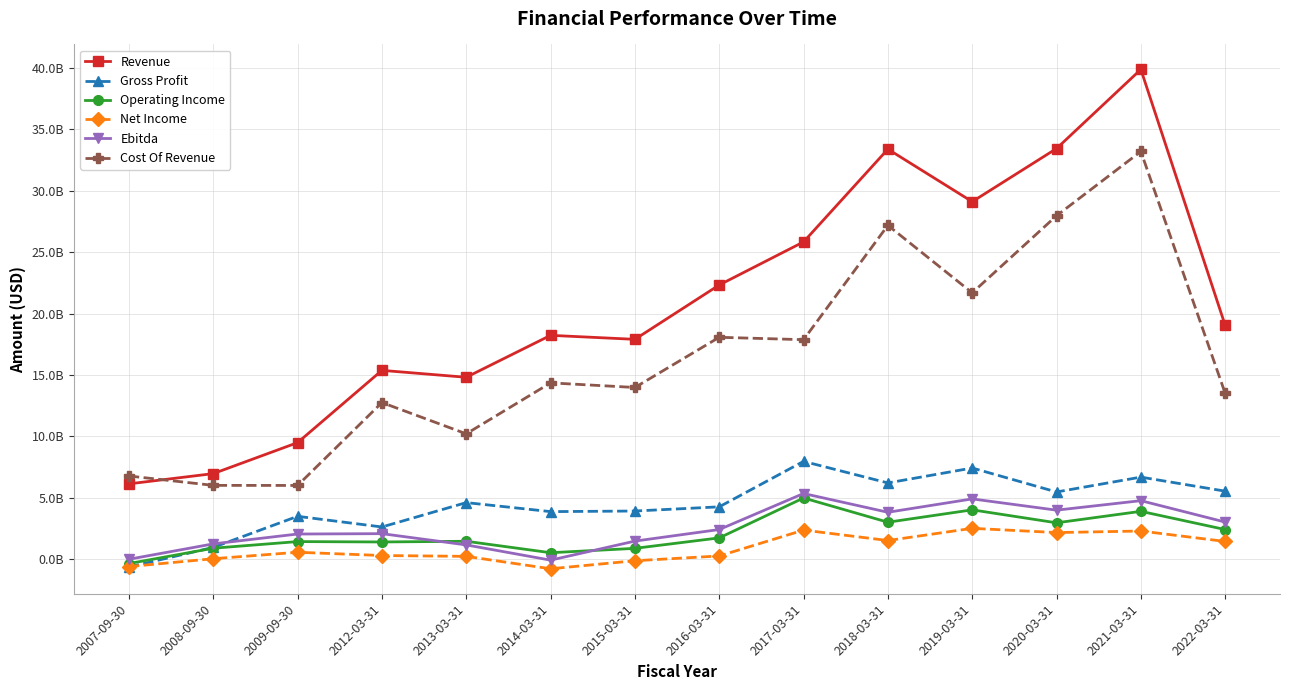

What are all the series names shown in the legend?

Revenue, Gross Profit, Operating Income, Net Income, Ebitda, Cost Of Revenue